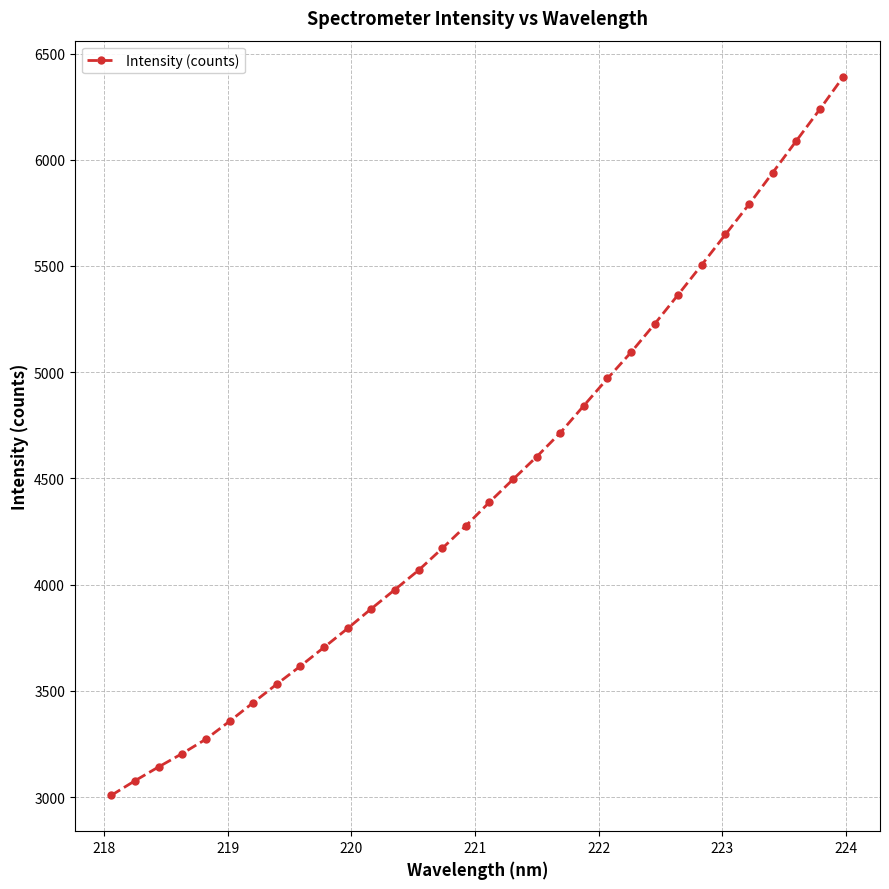

What is the difference between the maximum and minimum values?

3383.0